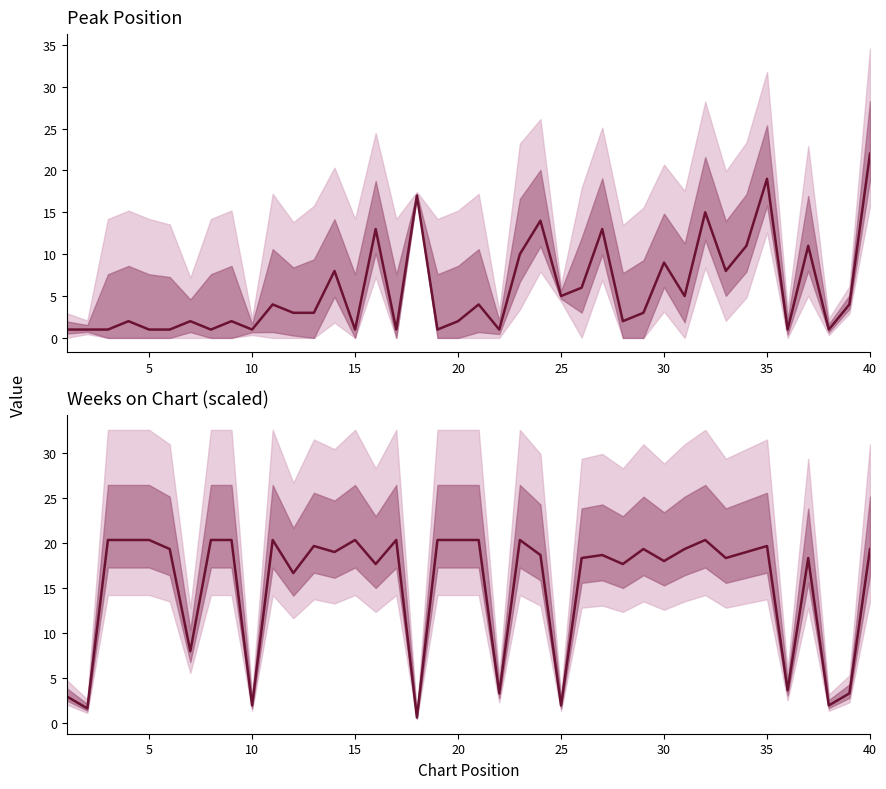

Is the value of Weeks on Chart at 36 greater than the value of Peak Position at 20?

Yes